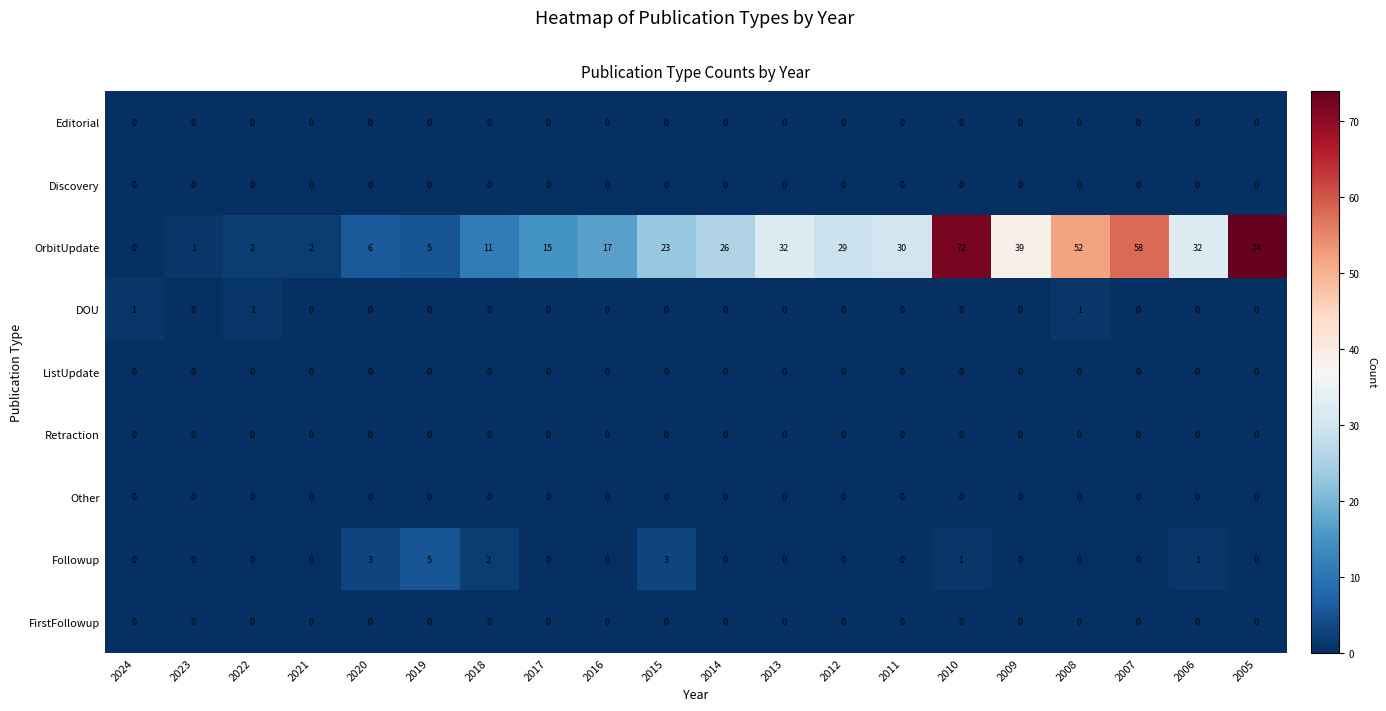

What is the total value across all series at 2021?

2